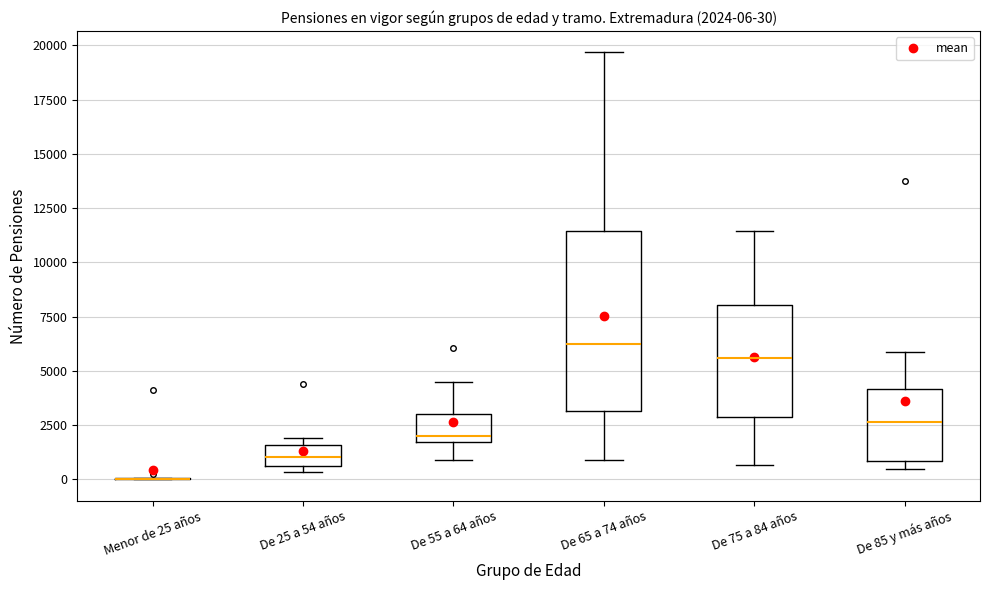

Which box is the tallest, from its lower edge to its upper edge?

De 65 a 74 años